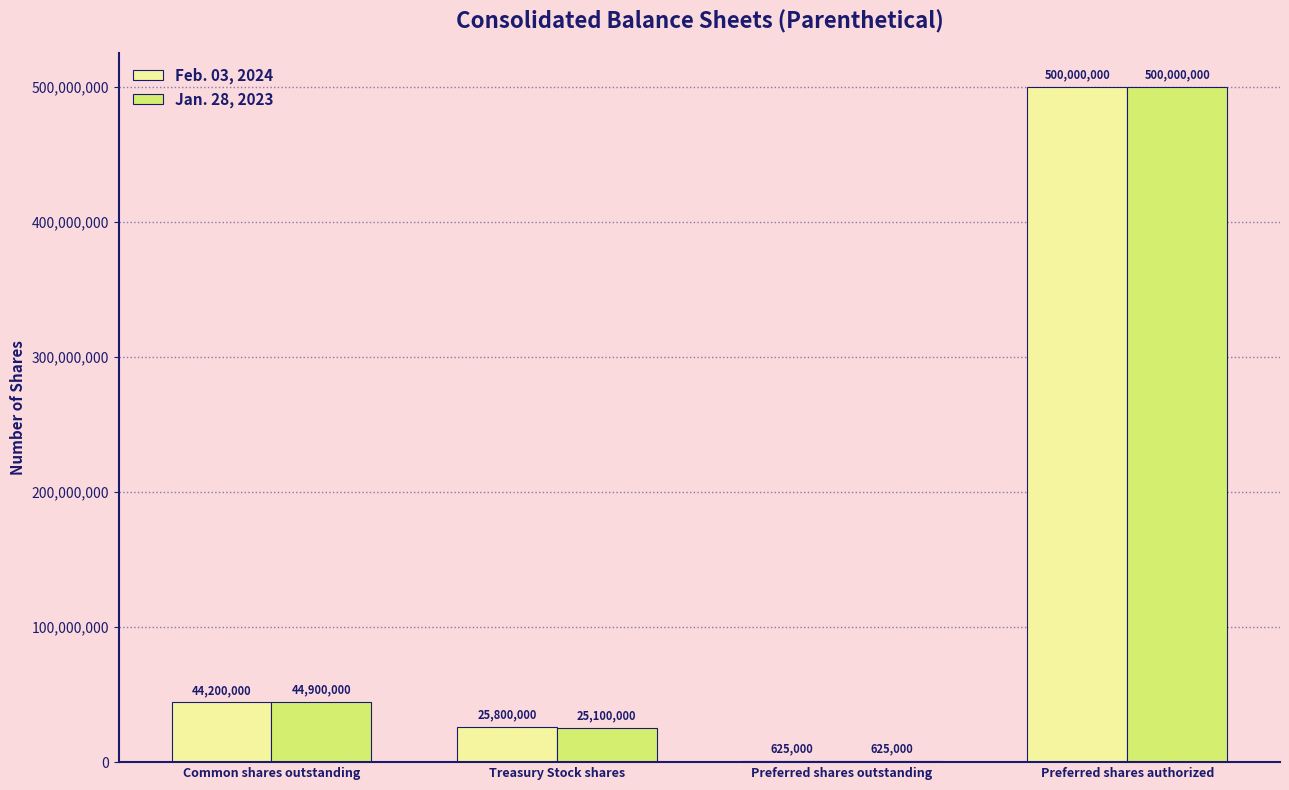

Is the value of Feb. 03, 2024 at Common shares outstanding greater than the value of Jan. 28, 2023 at Treasury Stock shares?

Yes